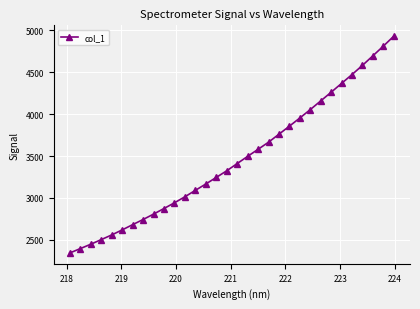

Count the number of data series in this chart.

1